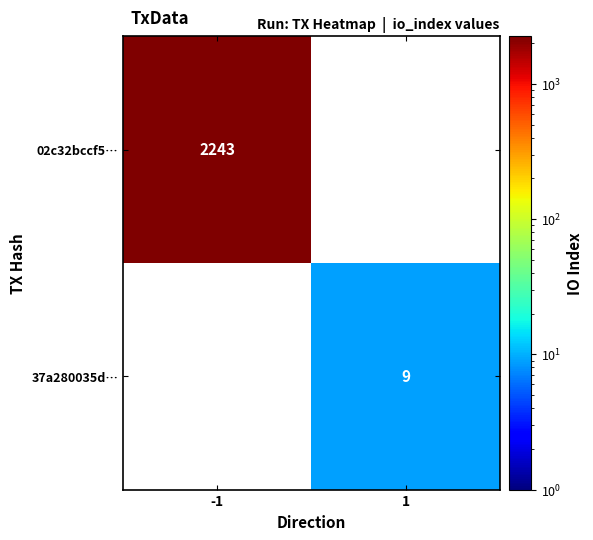

True or false: 37a280035d… has a value of 2.3 at 1.

False